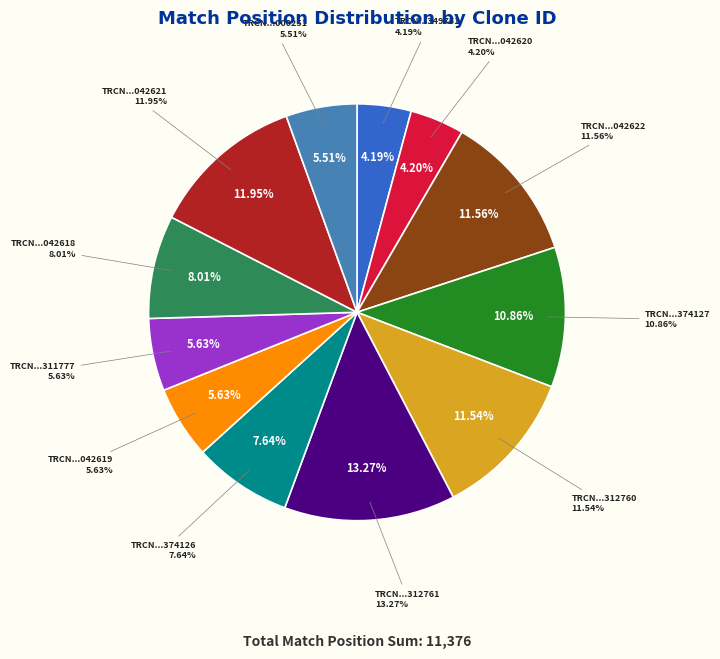

Is there a majority slice in this chart?

No